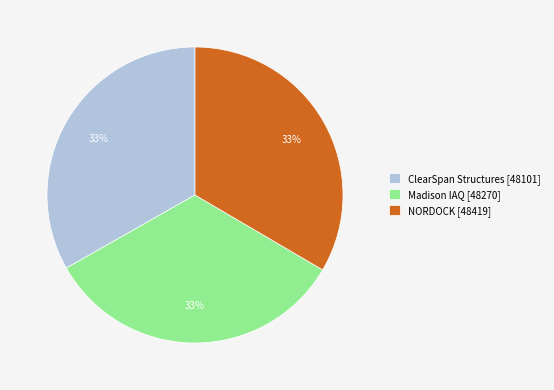

To the nearest percent, what percentage of the pie is ClearSpan Structures [48101]?

33%